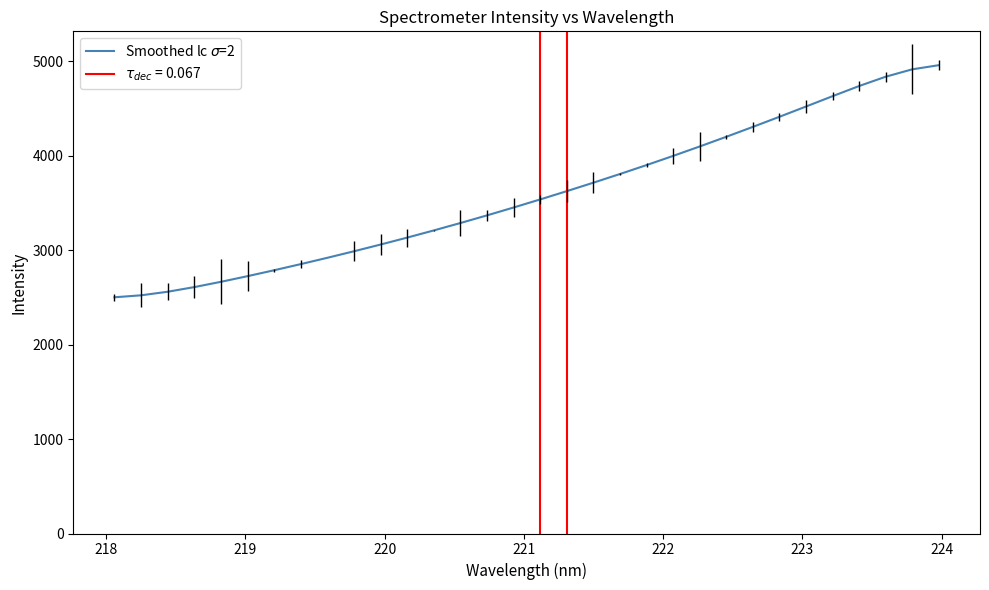

Count the number of categories in the chart.

32